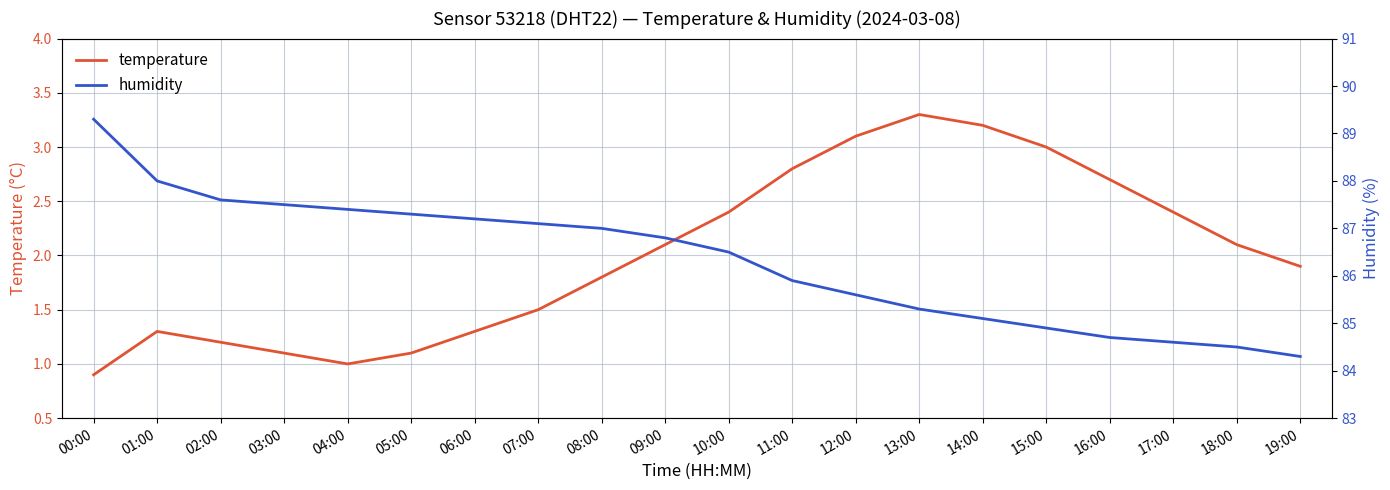

True or false: temperature and humidity cross at least once.

False